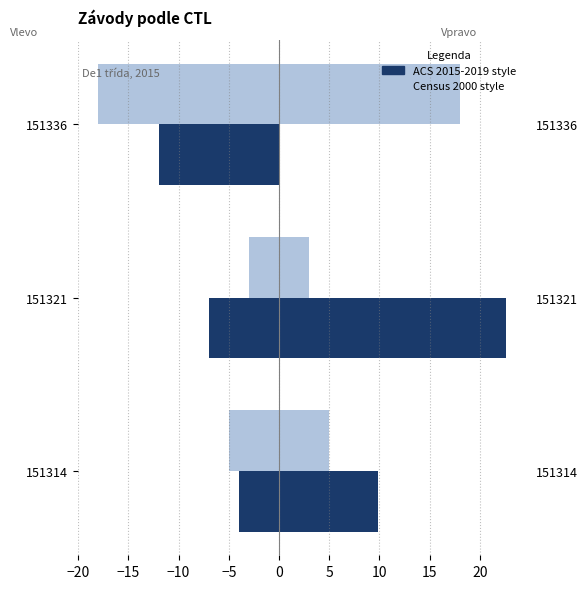

What is the smallest value displayed?

-18.0